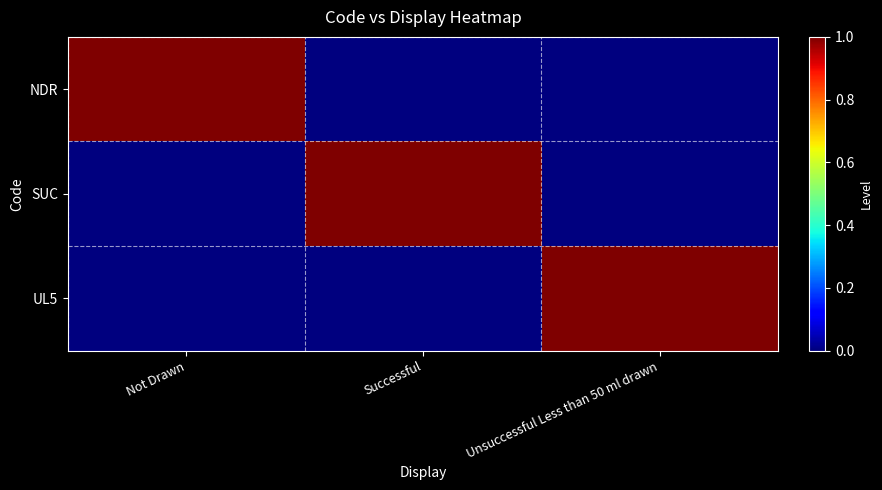

Rank the series at Successful from lowest to highest value.

NDR, UL5, SUC